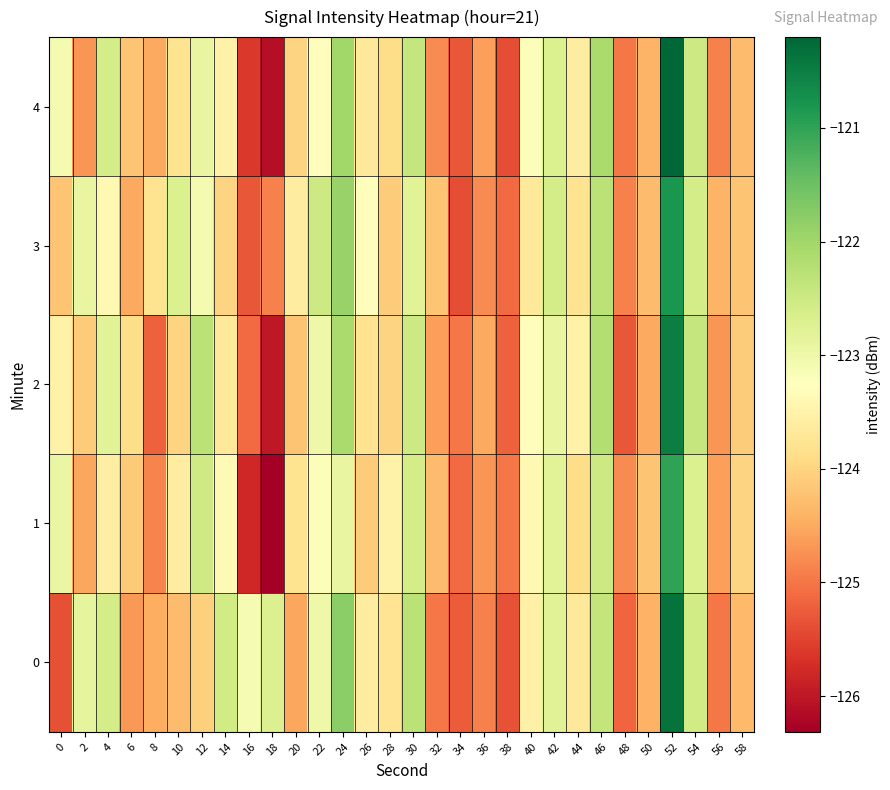

Count the number of categories in the chart.

30